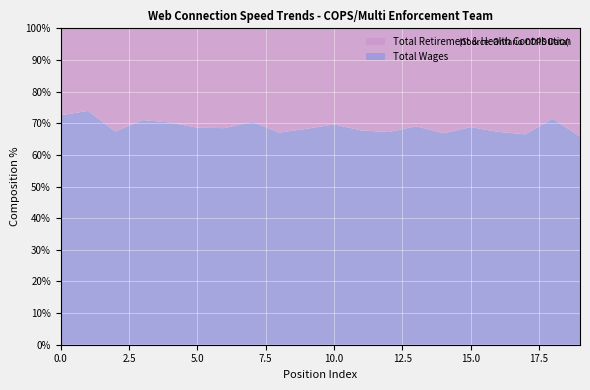

Reading right to left, list all the values displayed in this chart.

Total Wages: 117320	119632	120665	121149	122230	122291	127415	128637	129631	135419	135992	136888	138288	145702	149731	154830	167063	173093	225614	238094
Total Retirement & Health Contribution: 61021	47710	60768	58898	55458	60740	57124	62709	61769	59037	63309	67239	57816	67152	68514	65598	68191	83721	79718	90209